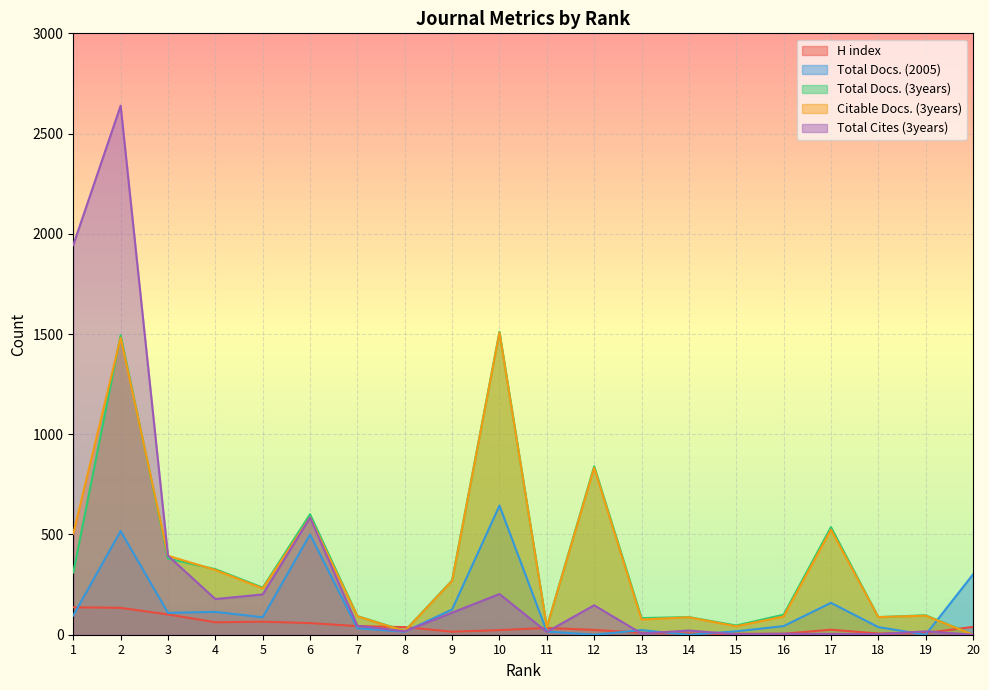

Where is Total Docs. (3years) nearest to the value 755?

12